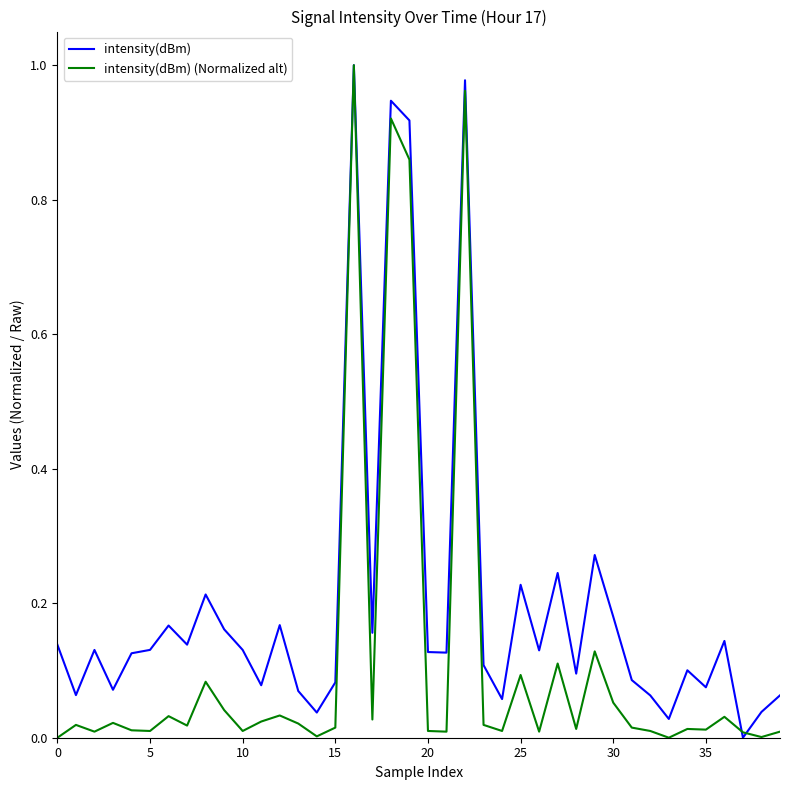

Rank the series at 0 from lowest to highest value.

intensity(dBm) (Normalized alt), intensity(dBm)